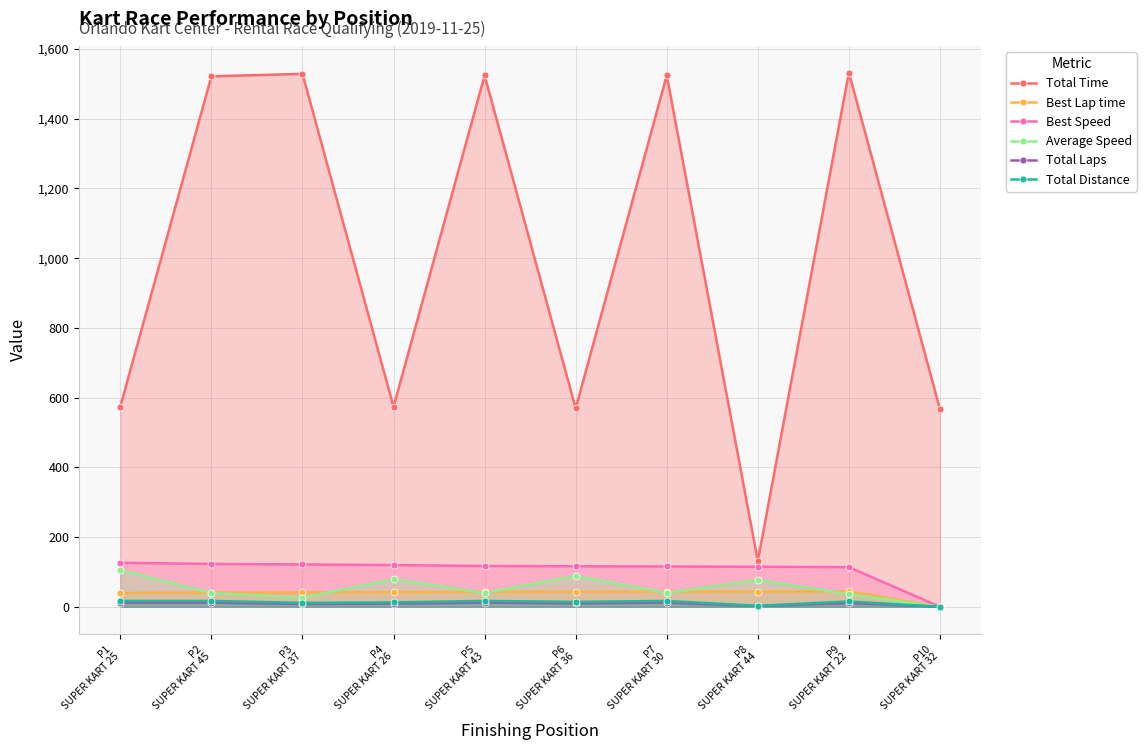

The value of Best Lap time at P7
SUPER KART 30 is 43.6. True or false?

True